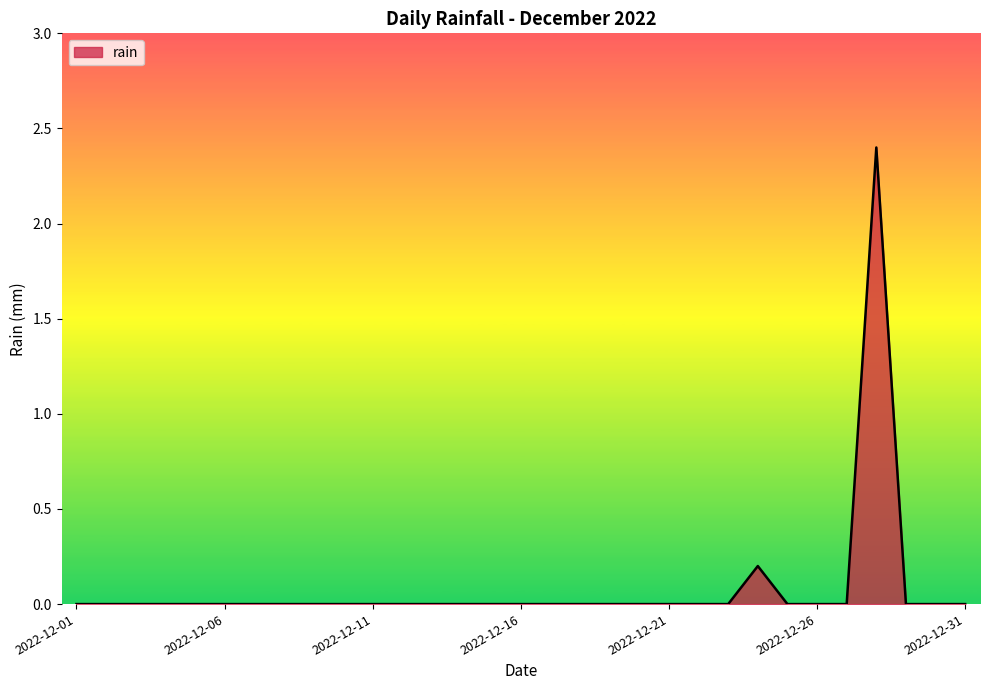

What is the maximum value shown in the chart?

2.4